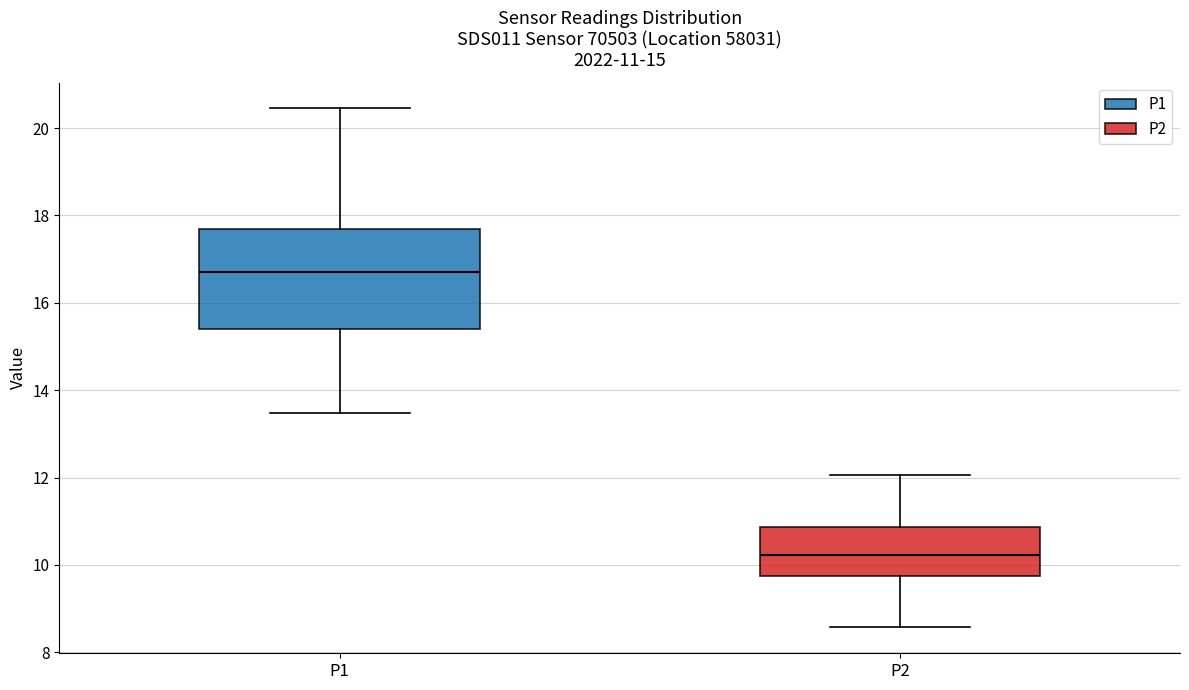

Which box is the tallest, from its lower edge to its upper edge?

P1